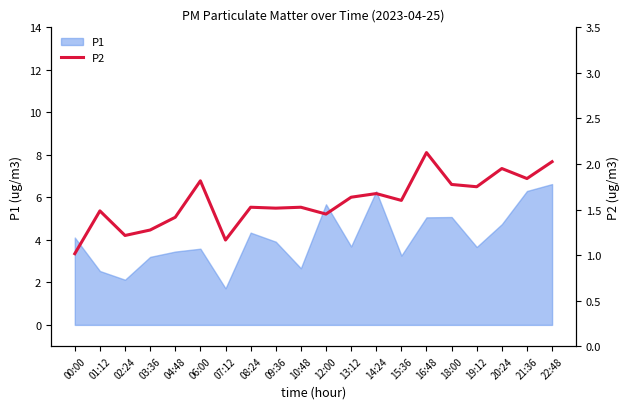

Reading left to right, what are all the values shown in this chart?

1.0	1.5	1.2	1.3	1.4	1.8	1.2	1.5	1.5	1.5	1.4	1.6	1.7	1.6	2.1	1.8	1.8	2.0	1.8	2.0